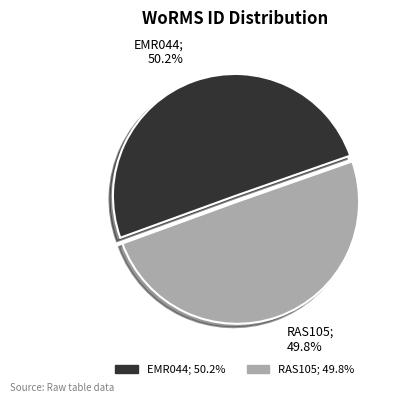

To the nearest percent, what portion does RAS105 represent?

50%